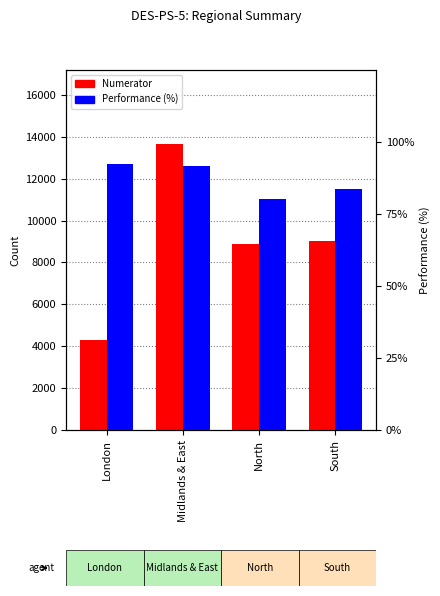

What is the average value of the Numerator series?

8969.2